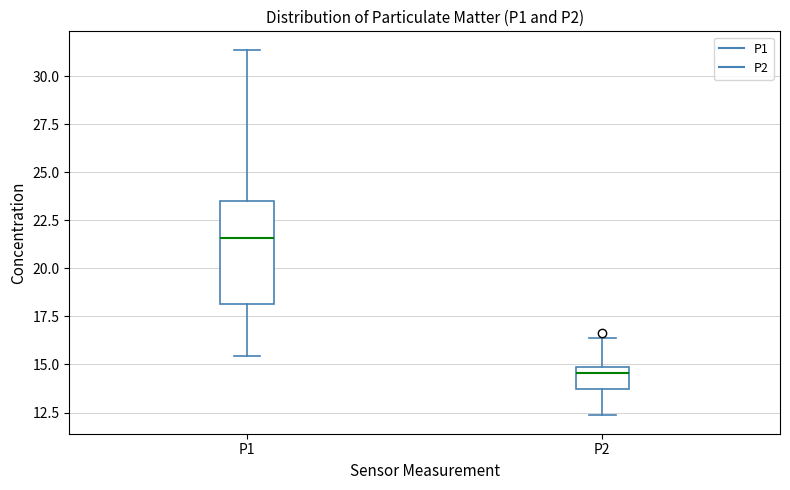

Where is the upper edge of the box for P1 on the y-axis? The values are not printed on the chart, so give them approximately, as read against the axis.

23.5